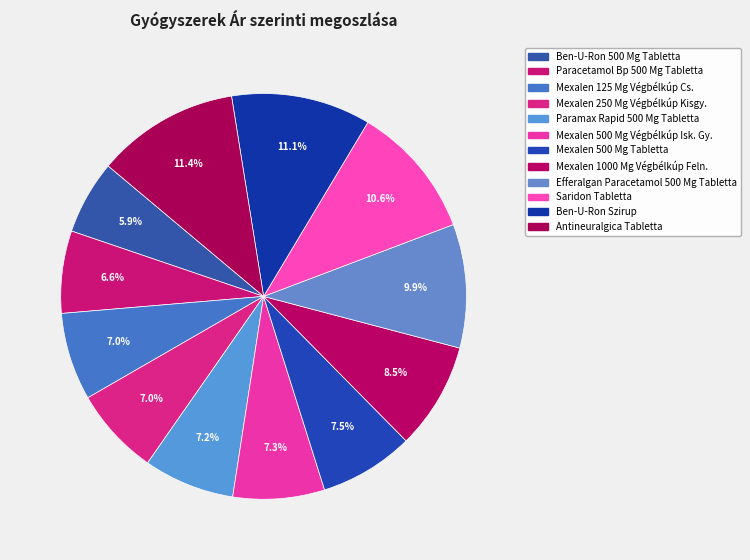

What percentage do Mexalen 125 Mg Végbélkúp Cs. and Mexalen 500 Mg Tabletta together represent?

14.5%